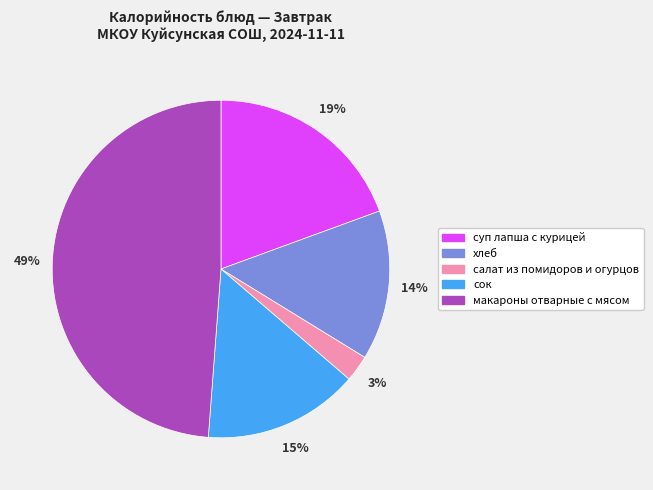

Which has a higher value, хлеб or макароны отварные с мясом?

макароны отварные с мясом